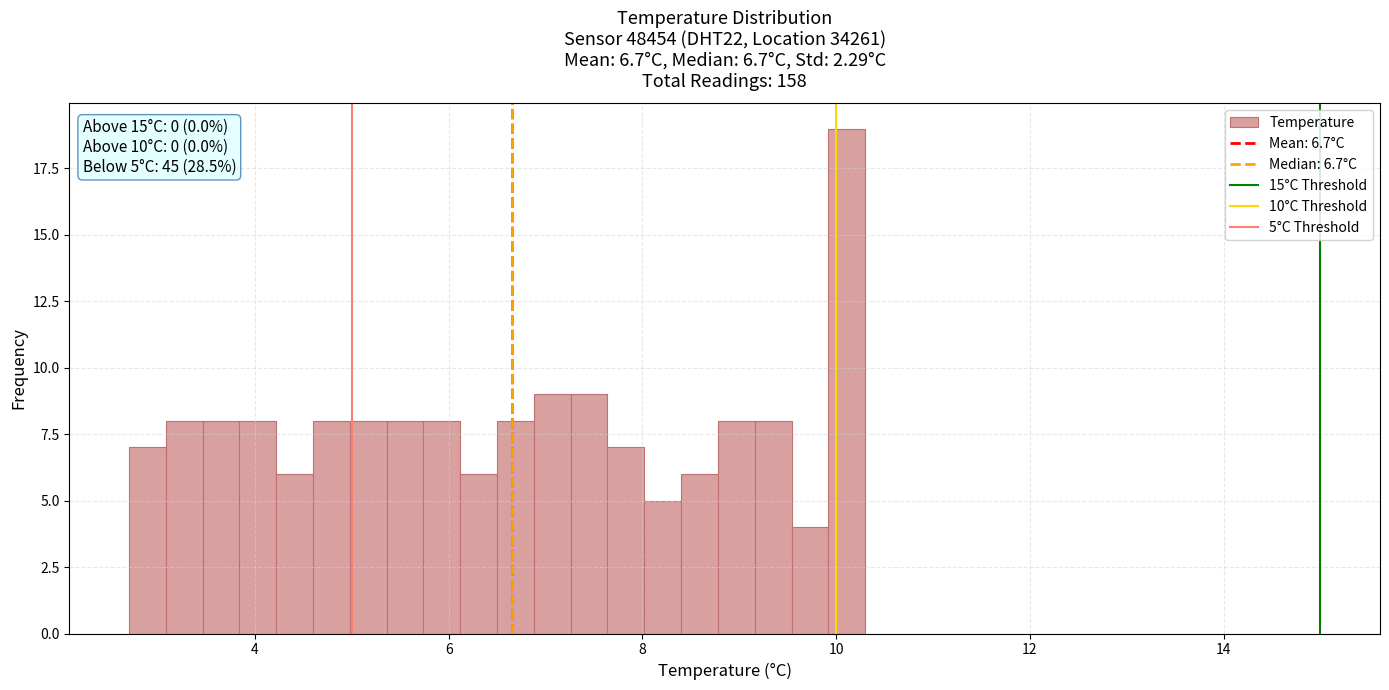

Around what value on the x-axis is the tallest bar? Give the approximate position of its centre, as read against the axis.

10.2